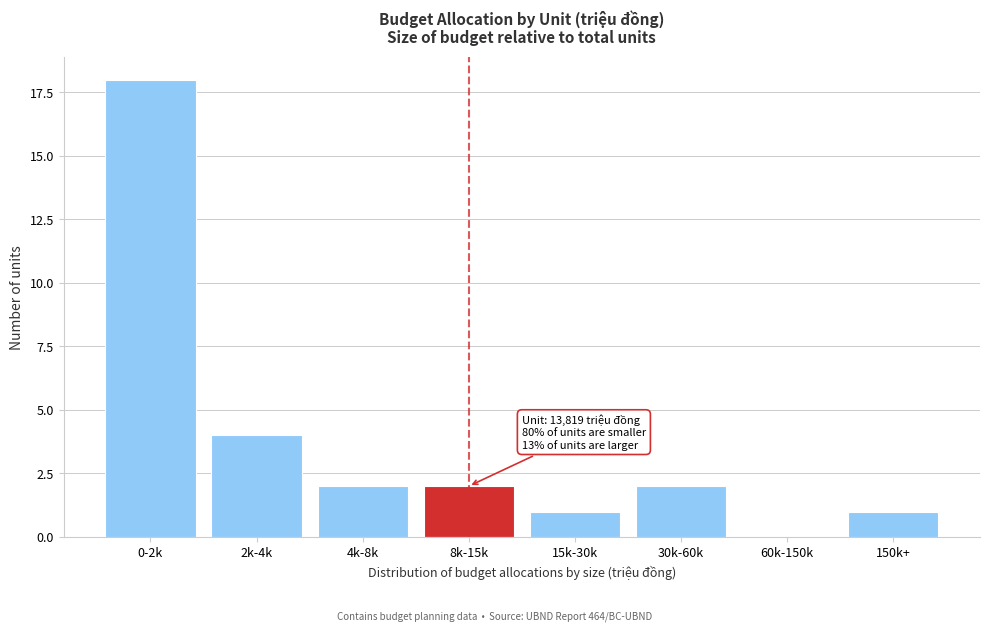

Reading left to right, what are all the values shown in this chart?

0-2k=18	2k-4k=4	4k-8k=2	8k-15k=2	15k-30k=1	30k-60k=2	60k-150k=0	150k+=1